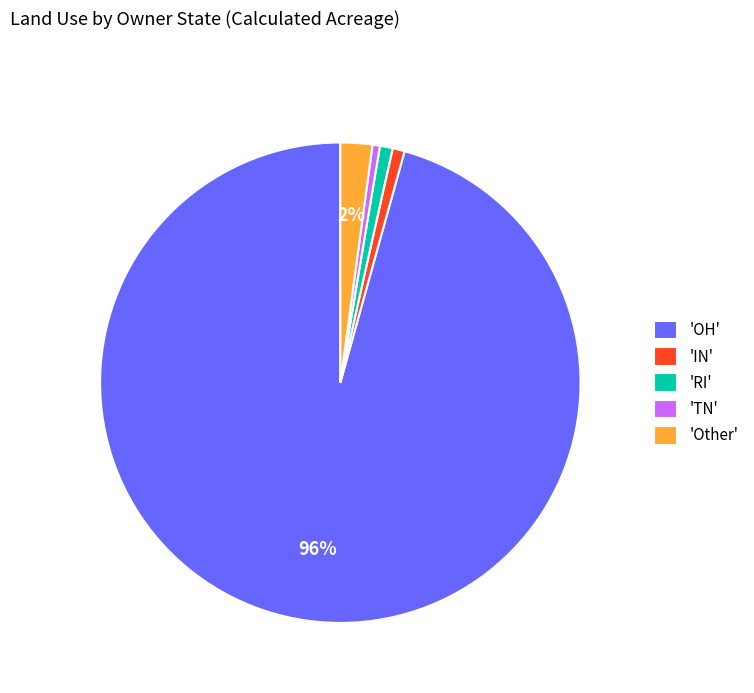

Is there any slice that represents more than half of the pie?

Yes